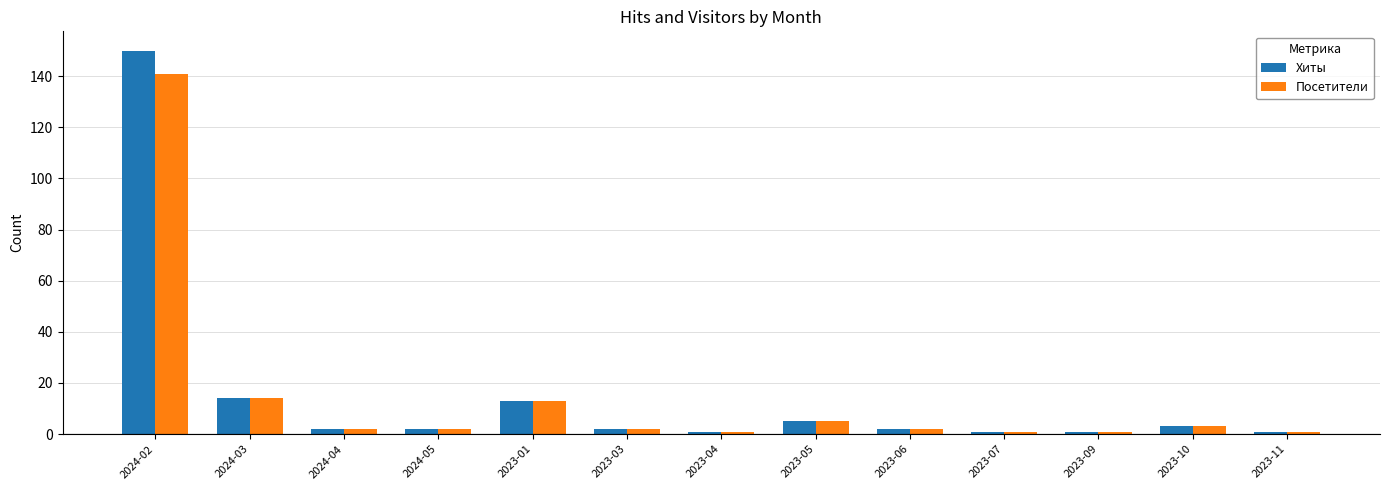

The Хиты series shows 14 at 2024-03. True or false?

True